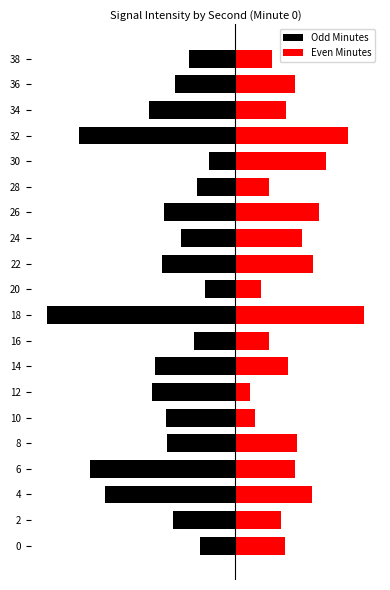

Where does the Odd Minutes series first go above -10?

−40